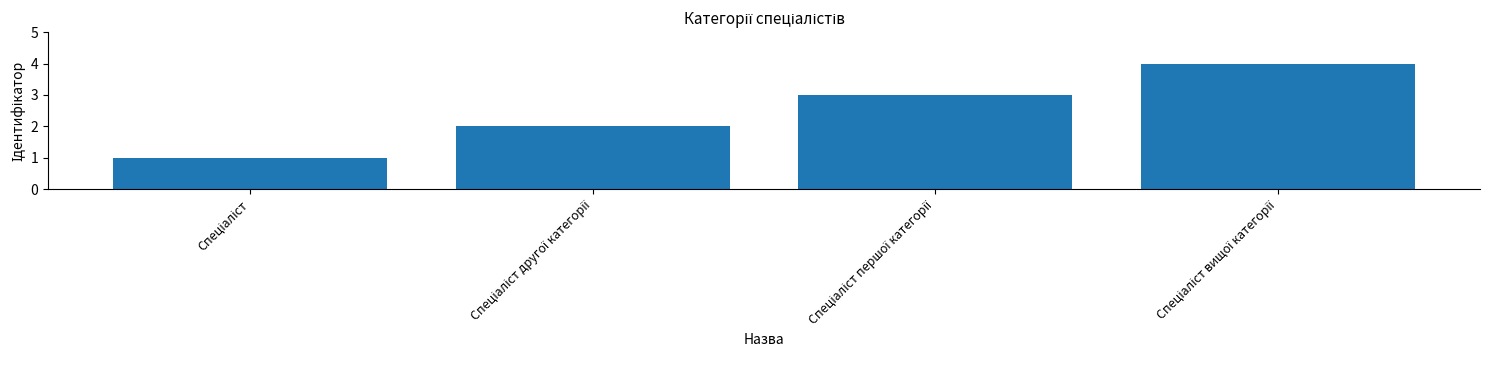

Reading right to left, what are all the values shown in this chart?

4	3	2	1